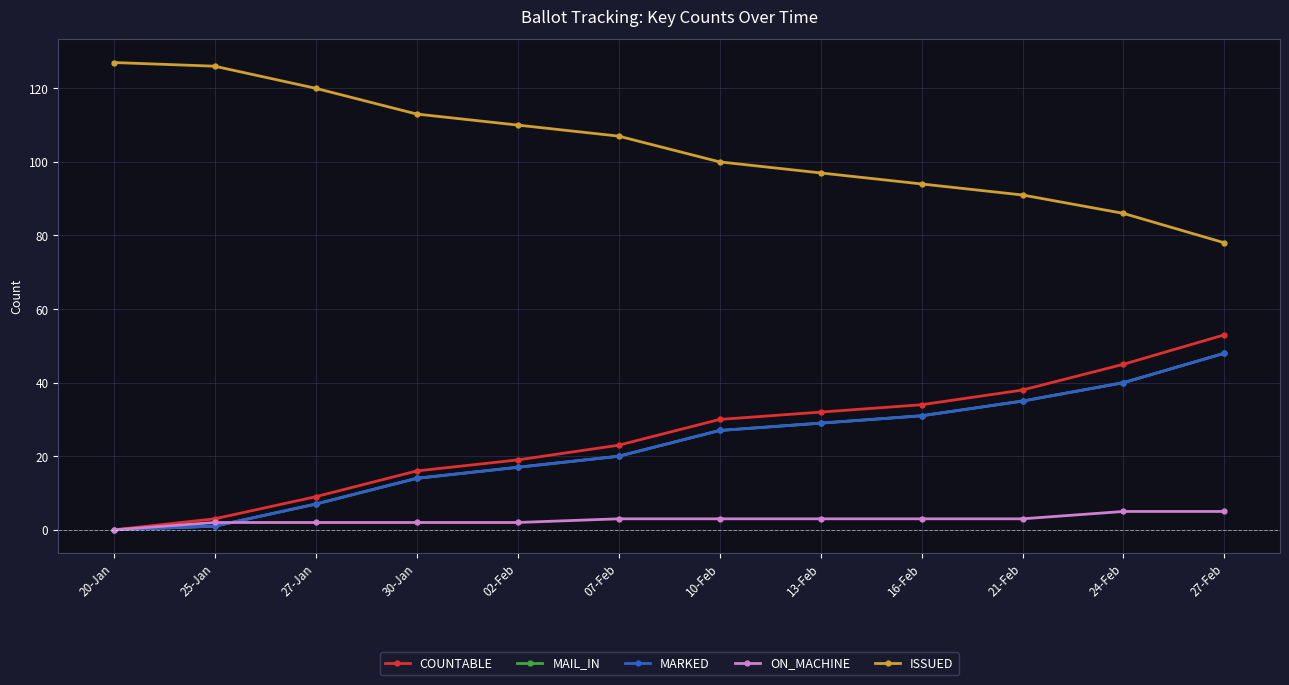

What is the difference between the maximum and minimum values in the ISSUED series?

49